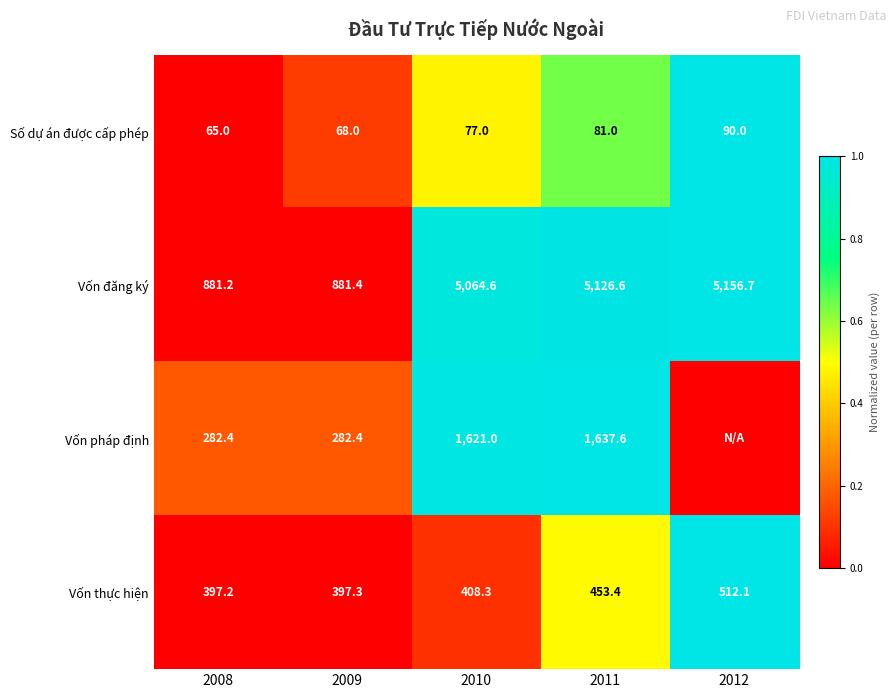

Is the value of Số dự án được cấp phép at 2010 greater than the value of Vốn thực hiện at 2008?

No